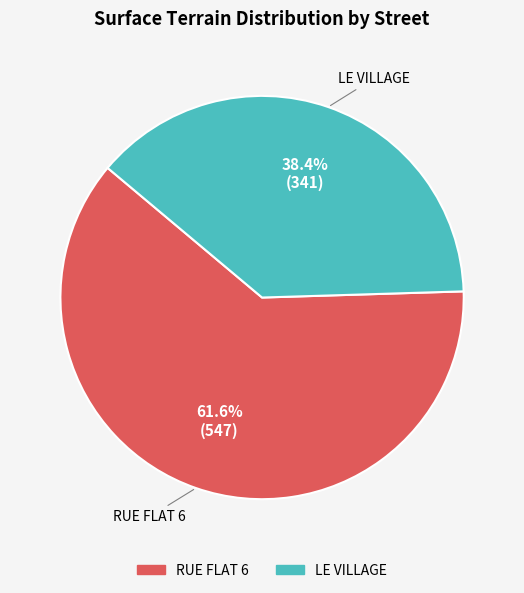

Does RUE FLAT 6 represent more than half of the total?

Yes